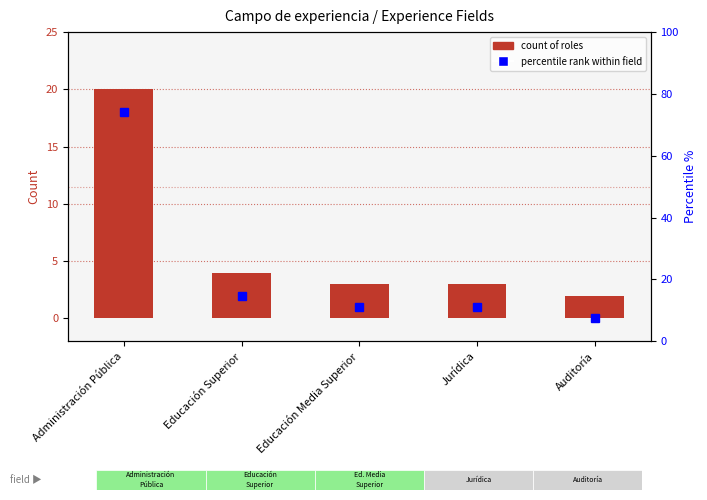

Is the value of percentile rank within field at Jurídica greater than the value of count of roles at Educación Superior?

Yes